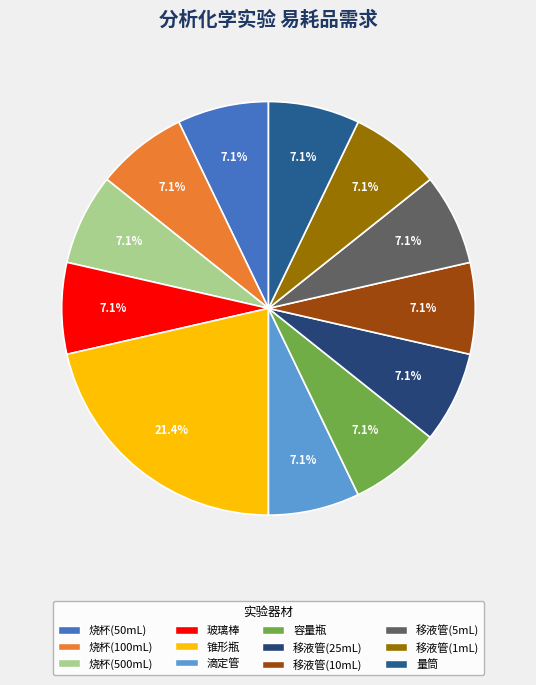

True or false: 容量瓶 accounts for 7% of the total.

True